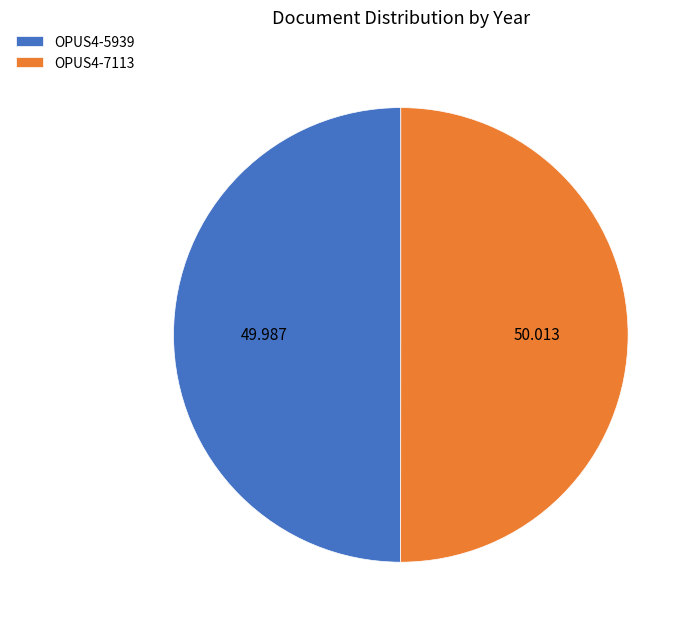

Combined, do OPUS4-5939 and OPUS4-7113 account for over 50%?

Yes